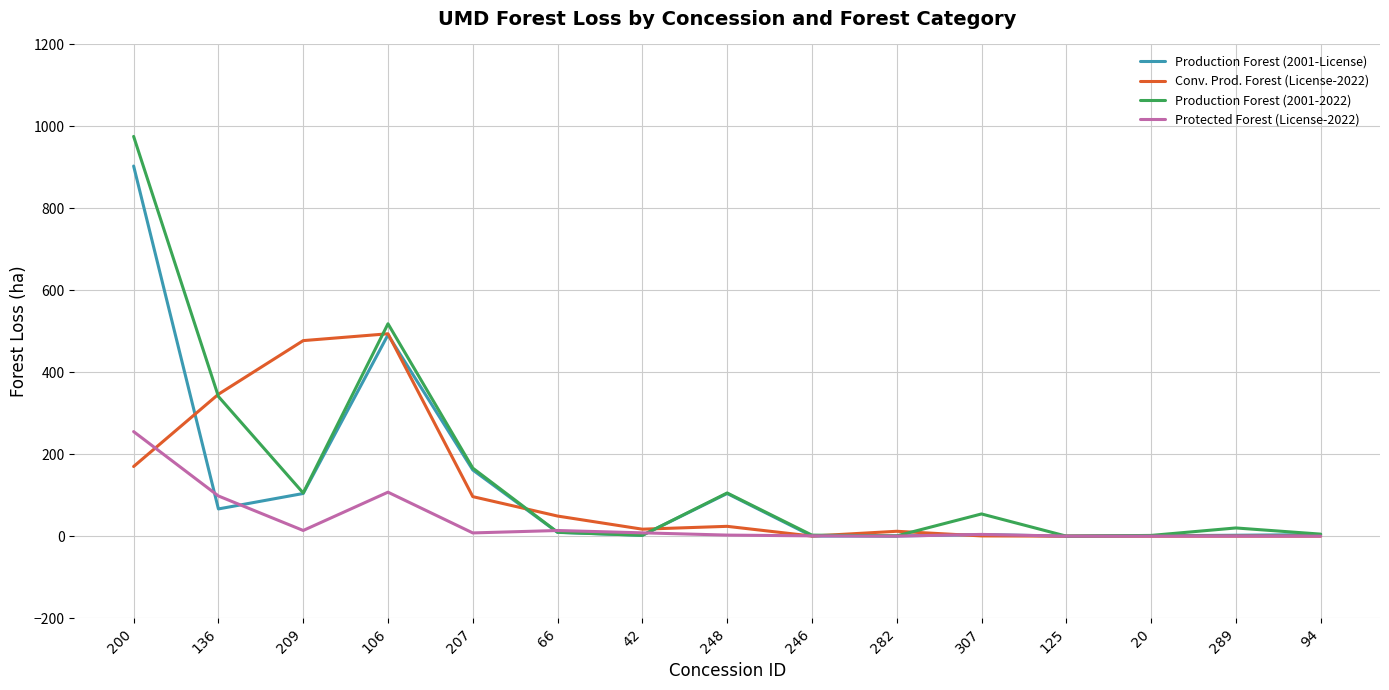

Is it true that Production Forest (2001-2022) equals 56.5 at 209?

False